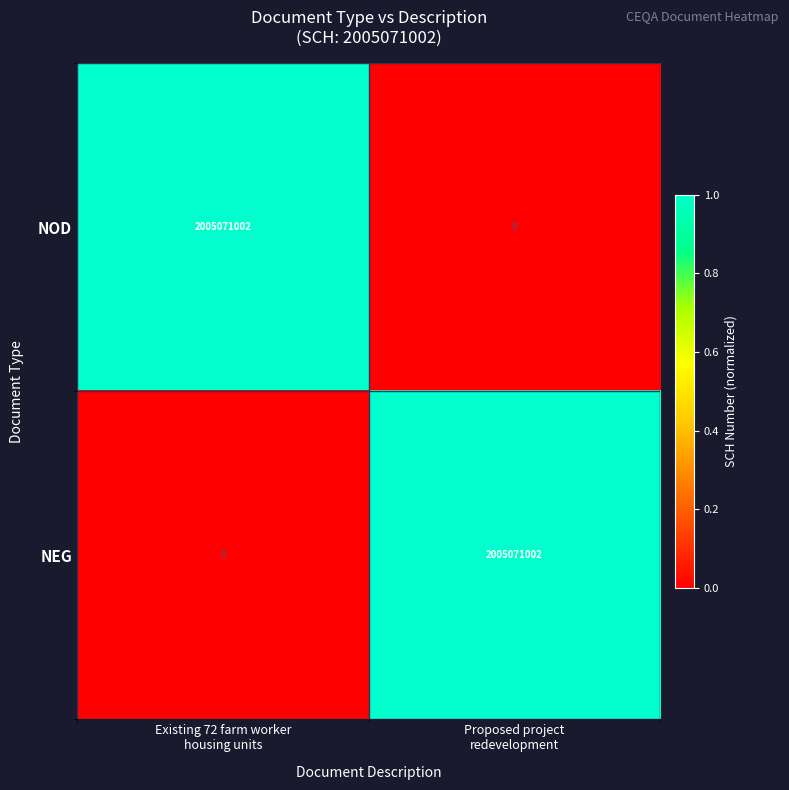

What is the spread (max minus min) of values at Proposed project
redevelopment?

2005071002